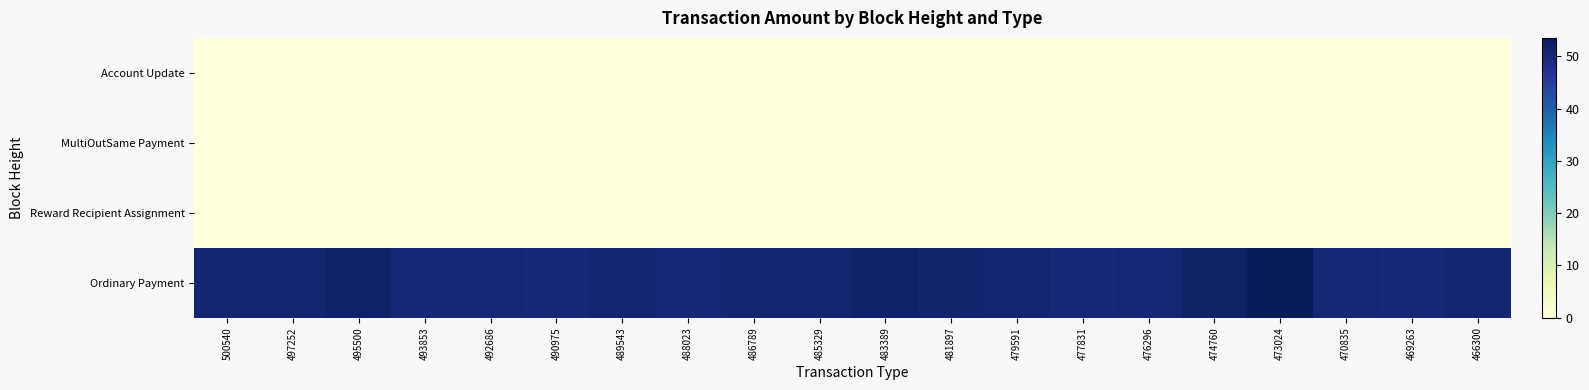

Reading left to right, transcribe all the data shown in this chart.

Ordinary Payment: 500540=50.9	497252=50.8	495500=51.8	493853=50.3	492686=50.2	490975=50.2	489543=50.9	488023=50.2	486789=50.7	485329=51.0	483389=51.8	481897=51.1	479591=50.8	477831=50.1	476296=50.3	474760=52.1	473024=53.6	470835=50.4	469263=50.1	466300=50.7
Reward Recipient Assignment: 500540=0.0	497252=0.0	495500=0.0	493853=0.0	492686=0.0	490975=0.0	489543=0.0	488023=0.0	486789=0.0	485329=0.0	483389=0.0	481897=0.0	479591=0.0	477831=0.0	476296=0.0	474760=0.0	473024=0.0	470835=0.0	469263=0.0	466300=0.0
MultiOutSame Payment: 500540=0.0	497252=0.0	495500=0.0	493853=0.0	492686=0.0	490975=0.0	489543=0.0	488023=0.0	486789=0.0	485329=0.0	483389=0.0	481897=0.0	479591=0.0	477831=0.0	476296=0.0	474760=0.0	473024=0.0	470835=0.0	469263=0.0	466300=0.0
Account Update: 500540=0.0	497252=0.0	495500=0.0	493853=0.0	492686=0.0	490975=0.0	489543=0.0	488023=0.0	486789=0.0	485329=0.0	483389=0.0	481897=0.0	479591=0.0	477831=0.0	476296=0.0	474760=0.0	473024=0.0	470835=0.0	469263=0.0	466300=0.0